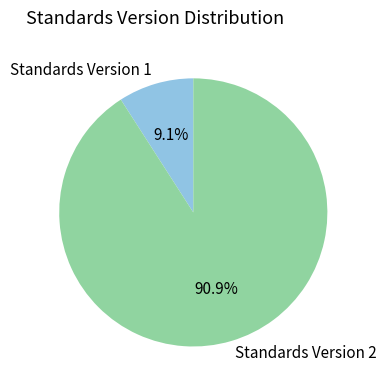

Combined, do Standards Version 1 and Standards Version 2 account for over 50%?

Yes